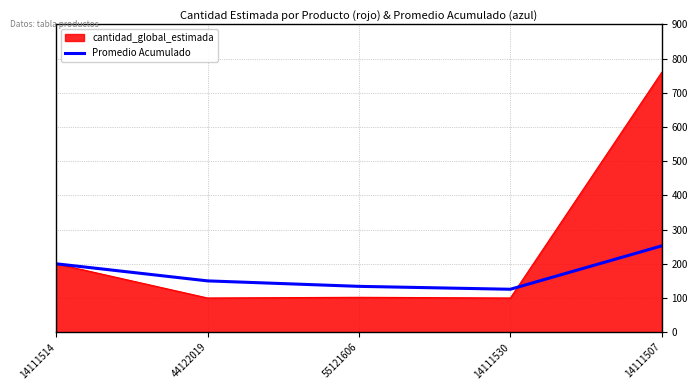

Rank the series by their maximum value, from lowest to highest.

Promedio Acumulado, cantidad_global_estimada